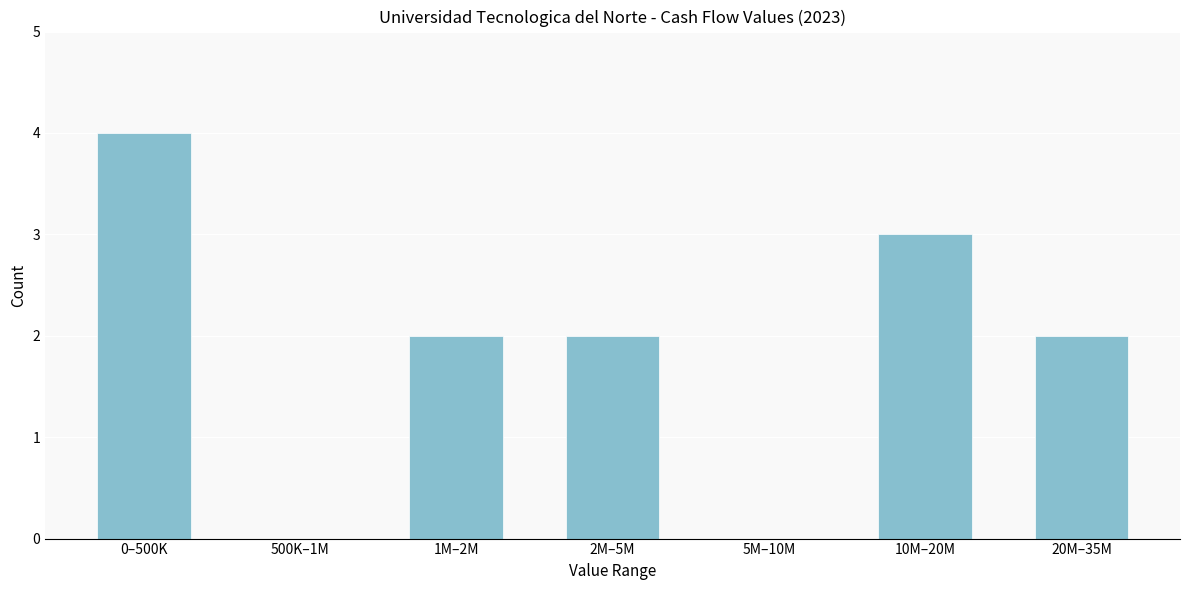

Reading right to left, extract all data points from this chart.

20M–35M=2	10M–20M=3	5M–10M=0	2M–5M=2	1M–2M=2	500K–1M=0	0–500K=4